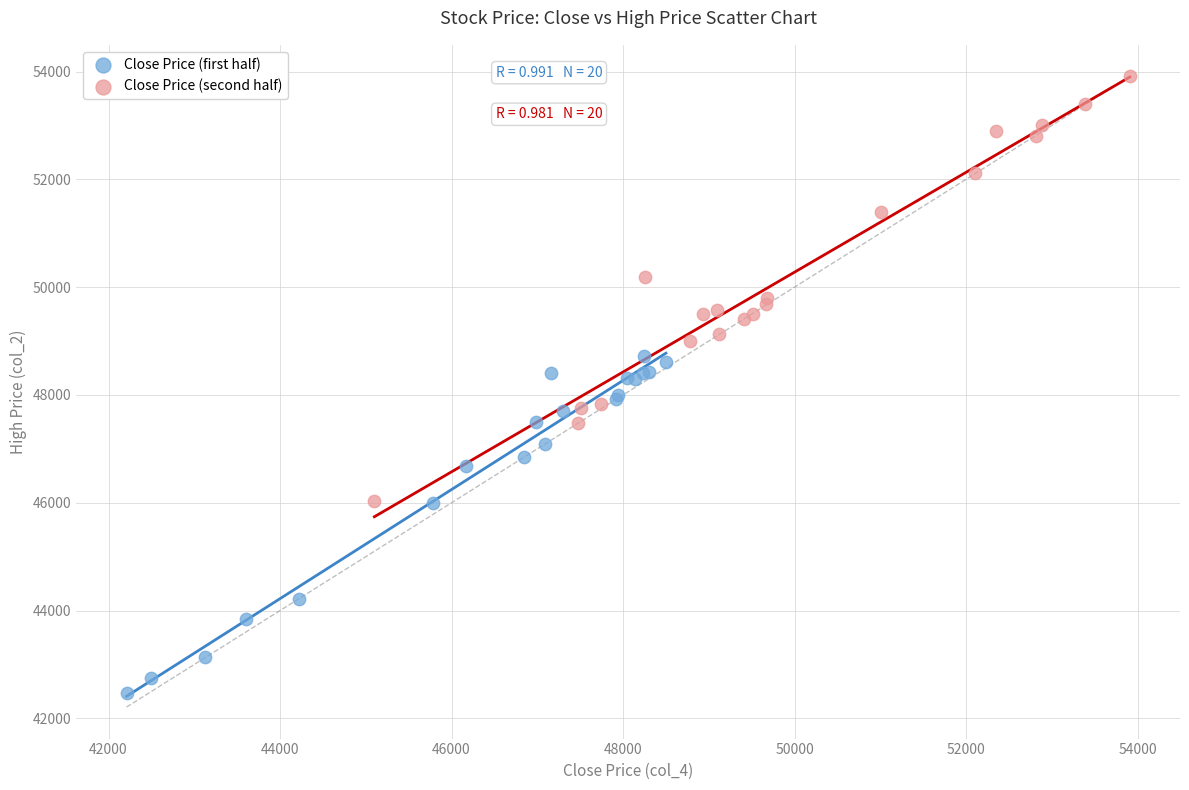

Which series contains the highest Y value?

Close Price (second half)